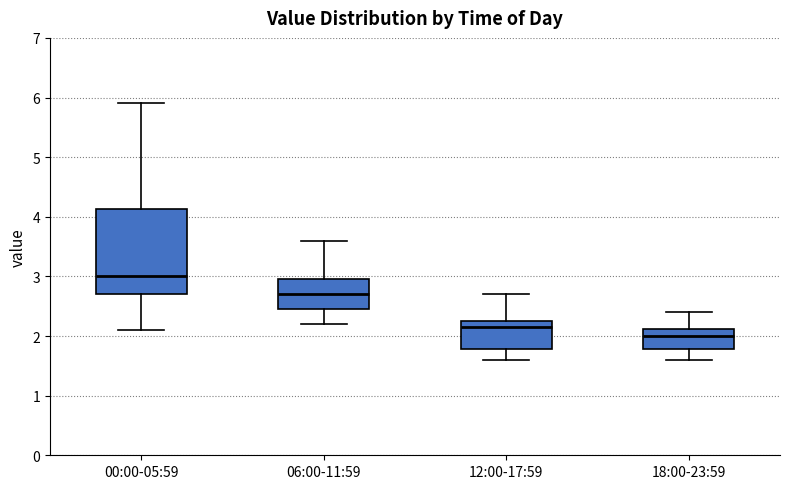

Comparing the boxes themselves (not the whiskers), which one is the tallest?

00:00-05:59